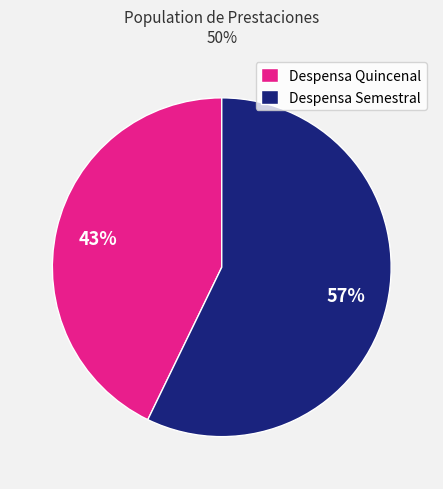

True or false: Despensa Semestral accounts for 44% of the total.

False